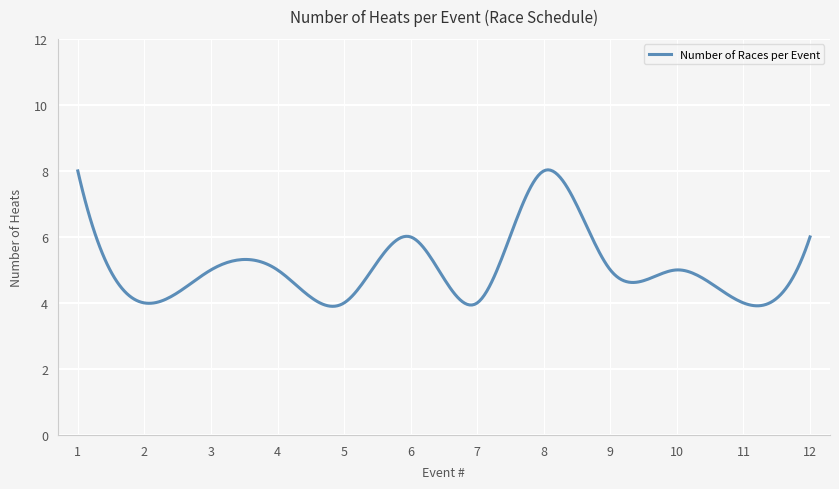

What is the difference between the maximum and minimum values?

4.1